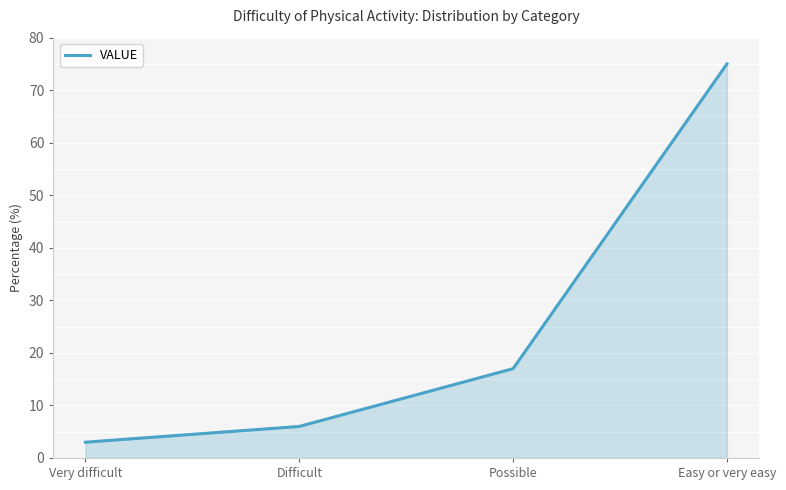

Reading left to right, list all the values displayed in this chart.

3	6	17	75